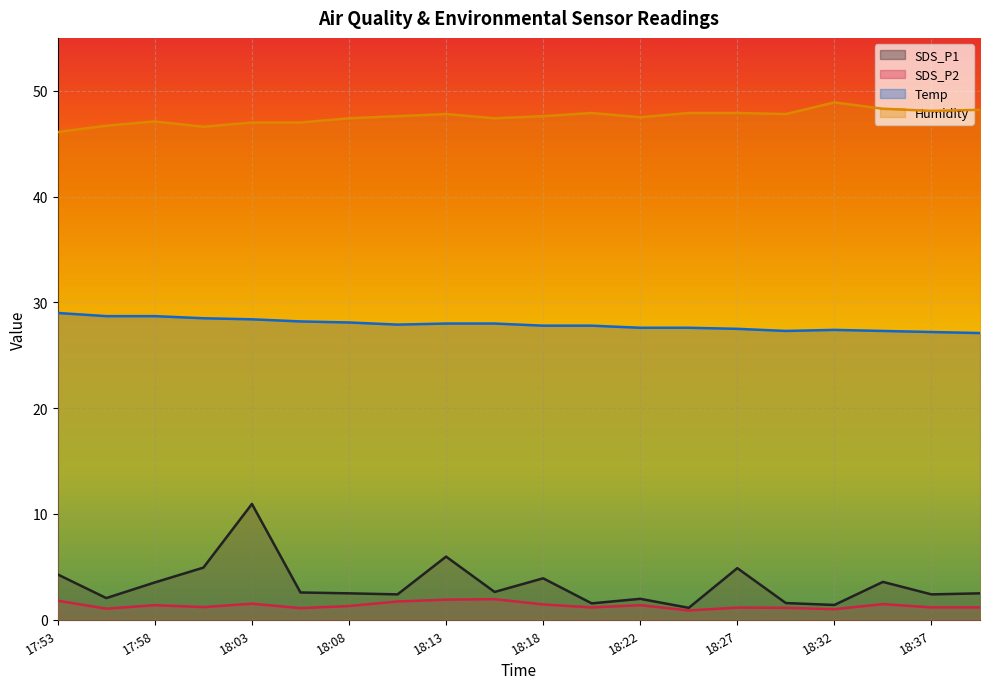

True or false: Humidity has more than 0 interior local peaks.

True